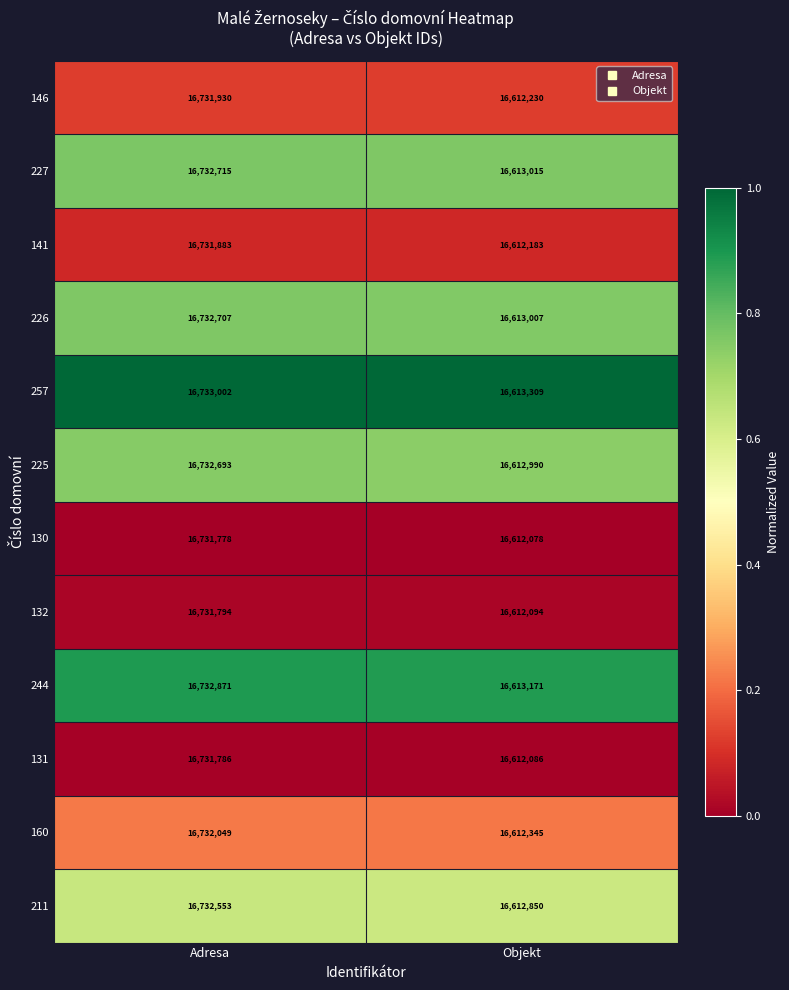

True or false: 131 has a value of 24803993 at Objekt.

False